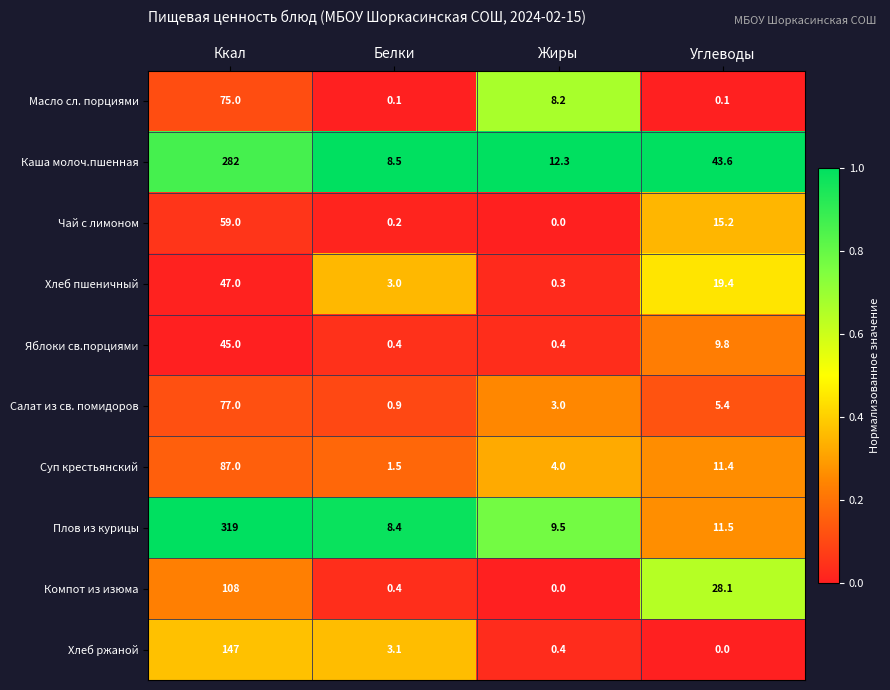

What is the spread (max minus min) of values at Белки?

8.4